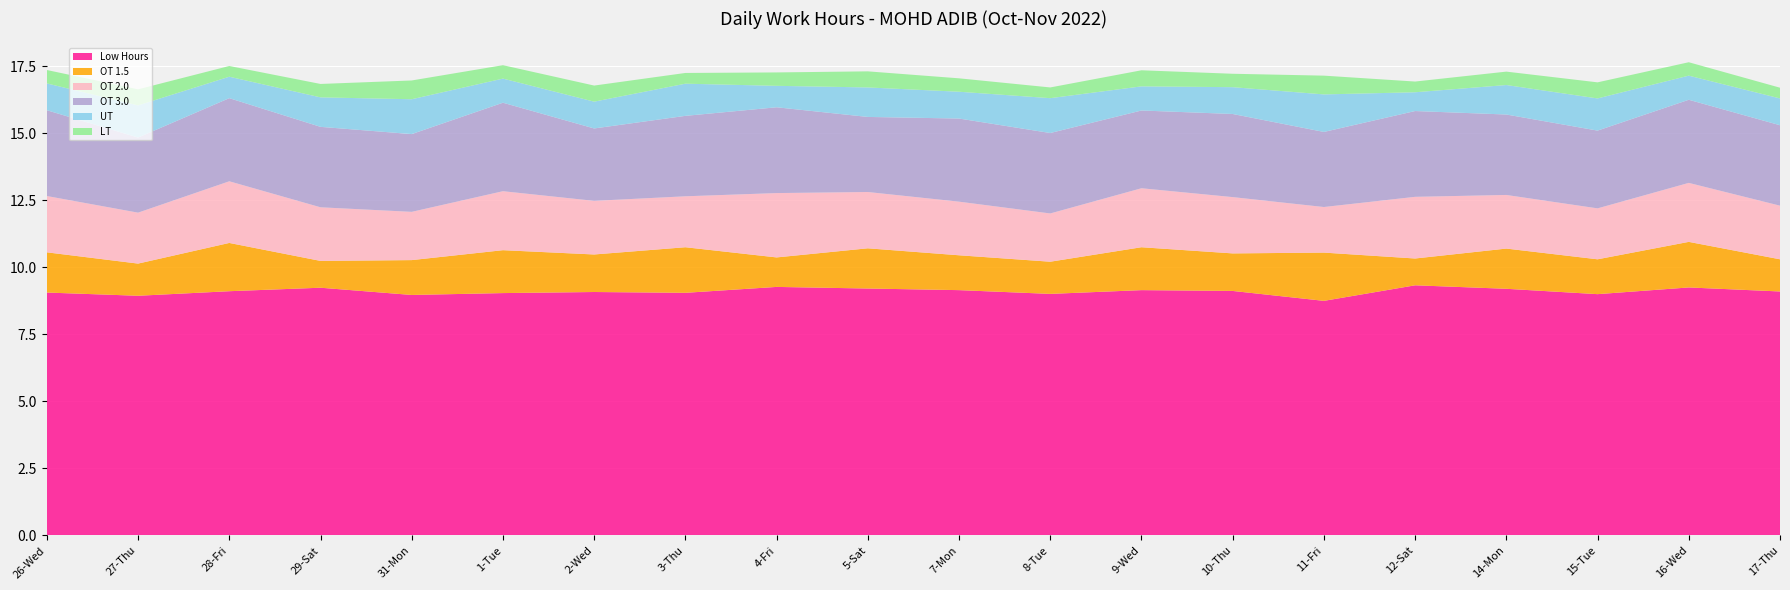

Reading right to left, extract all data points from this chart.

Low Hours: 17-Thu=9.1	16-Wed=9.2	15-Tue=9.0	14-Mon=9.2	12-Sat=9.3	11-Fri=8.8	10-Thu=9.1	9-Wed=9.2	8-Tue=9.0	7-Mon=9.2	5-Sat=9.2	4-Fri=9.3	3-Thu=9.1	2-Wed=9.1	1-Tue=9.0	31-Mon=9.0	29-Sat=9.2	28-Fri=9.1	27-Thu=8.9	26-Wed=9.1
OT 1.5: 17-Thu=1.2	16-Wed=1.7	15-Tue=1.3	14-Mon=1.5	12-Sat=1.0	11-Fri=1.8	10-Thu=1.4	9-Wed=1.6	8-Tue=1.2	7-Mon=1.3	5-Sat=1.5	4-Fri=1.1	3-Thu=1.7	2-Wed=1.4	1-Tue=1.6	31-Mon=1.3	29-Sat=1.0	28-Fri=1.8	27-Thu=1.2	26-Wed=1.5
OT 2.0: 17-Thu=2.0	16-Wed=2.2	15-Tue=1.9	14-Mon=2.0	12-Sat=2.3	11-Fri=1.7	10-Thu=2.1	9-Wed=2.2	8-Tue=1.8	7-Mon=2.0	5-Sat=2.1	4-Fri=2.4	3-Thu=1.9	2-Wed=2.0	1-Tue=2.2	31-Mon=1.8	29-Sat=2.0	28-Fri=2.3	27-Thu=1.9	26-Wed=2.1
OT 3.0: 17-Thu=3.0	16-Wed=3.1	15-Tue=2.9	14-Mon=3.0	12-Sat=3.2	11-Fri=2.8	10-Thu=3.1	9-Wed=2.9	8-Tue=3.0	7-Mon=3.1	5-Sat=2.8	4-Fri=3.2	3-Thu=3.0	2-Wed=2.7	1-Tue=3.3	31-Mon=2.9	29-Sat=3.0	28-Fri=3.1	27-Thu=2.8	26-Wed=3.2
UT: 17-Thu=1.0	16-Wed=0.9	15-Tue=1.2	14-Mon=1.1	12-Sat=0.7	11-Fri=1.4	10-Thu=1.0	9-Wed=0.9	8-Tue=1.3	7-Mon=1.0	5-Sat=1.1	4-Fri=0.8	3-Thu=1.2	2-Wed=1.0	1-Tue=0.9	31-Mon=1.3	29-Sat=1.1	28-Fri=0.8	27-Thu=1.2	26-Wed=1.0
LT: 17-Thu=0.4	16-Wed=0.5	15-Tue=0.6	14-Mon=0.5	12-Sat=0.4	11-Fri=0.7	10-Thu=0.5	9-Wed=0.6	8-Tue=0.4	7-Mon=0.5	5-Sat=0.6	4-Fri=0.5	3-Thu=0.4	2-Wed=0.6	1-Tue=0.5	31-Mon=0.7	29-Sat=0.5	28-Fri=0.4	27-Thu=0.6	26-Wed=0.5